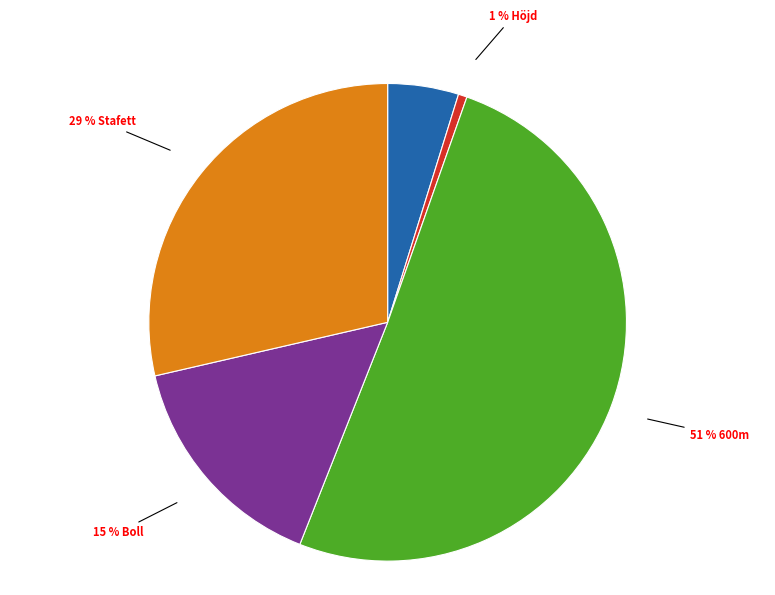

To the nearest percent, what is the difference between the largest and smallest slice percentages?

50%